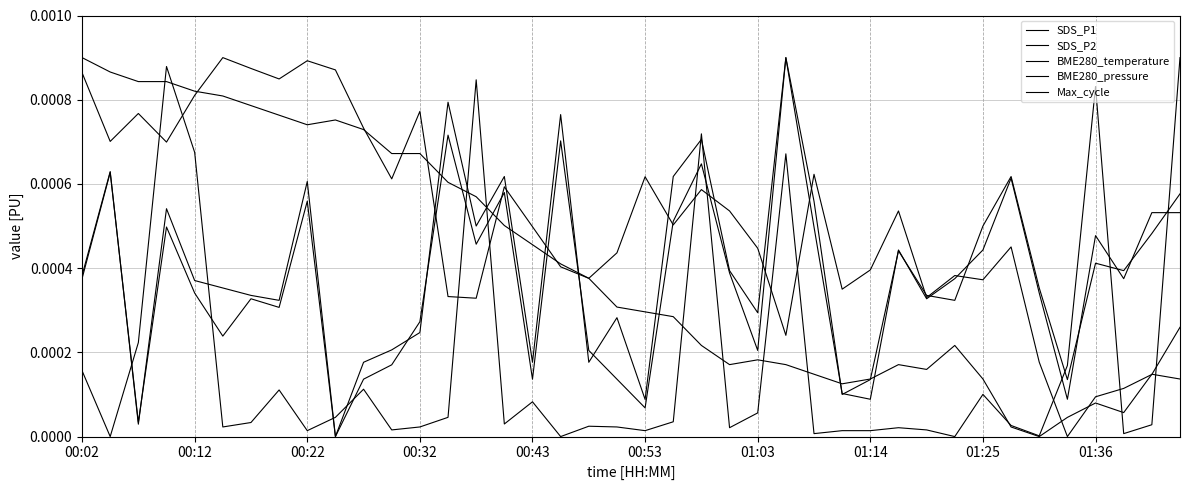

How many interior local peaks does the BME280_pressure series have?

11